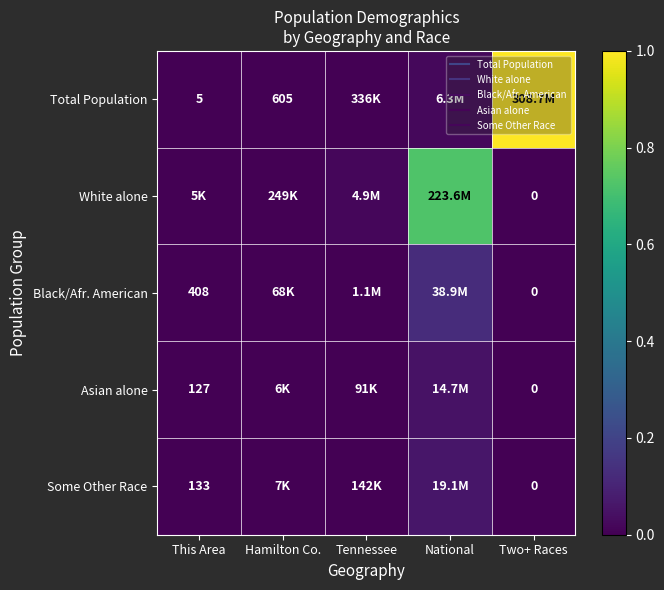

Rank the series by their maximum value, from highest to lowest.

Total Population, White alone, Black/Afr. American, Some Other Race, Asian alone